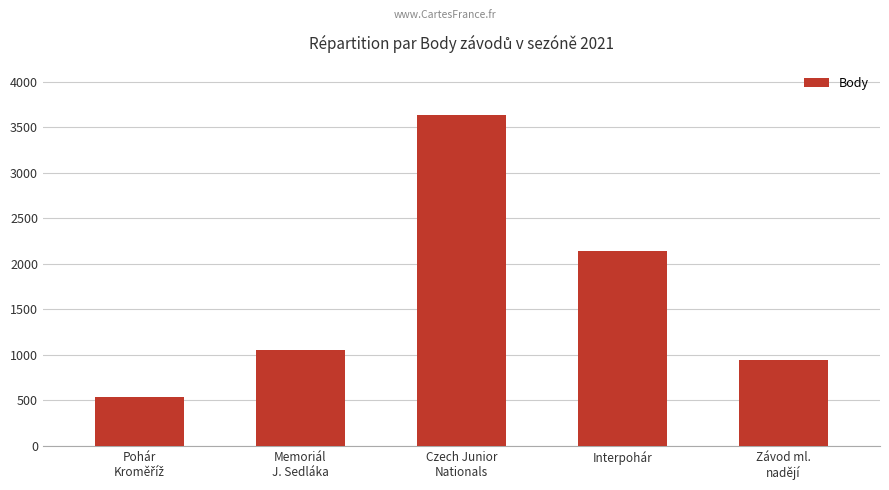

What is the maximum value shown in the chart?

3632